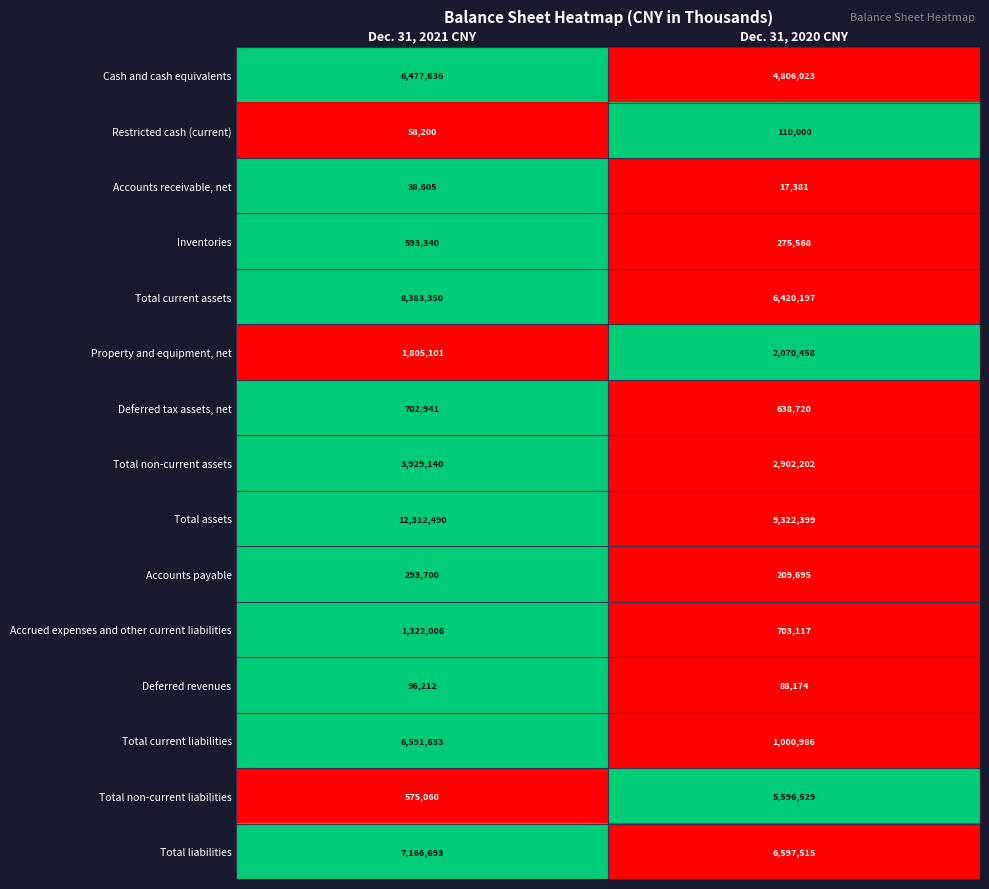

Read the Accounts payable value at Dec. 31, 2021 CNY, to the nearest 50.

293700